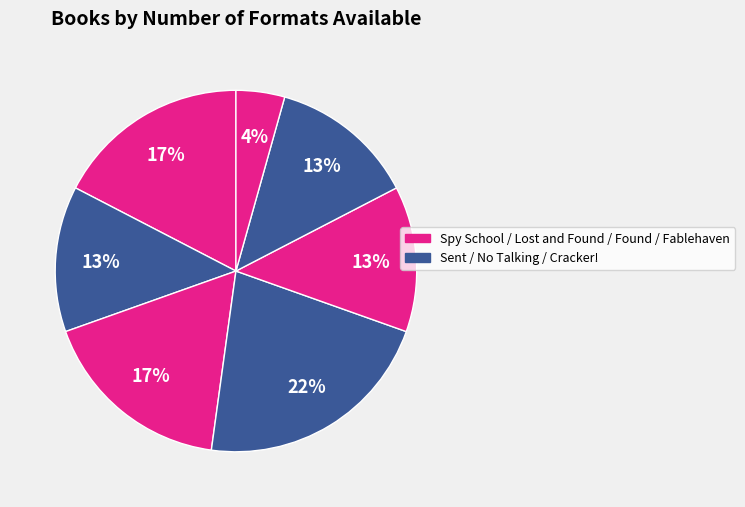

Count the number of slices in the pie.

7